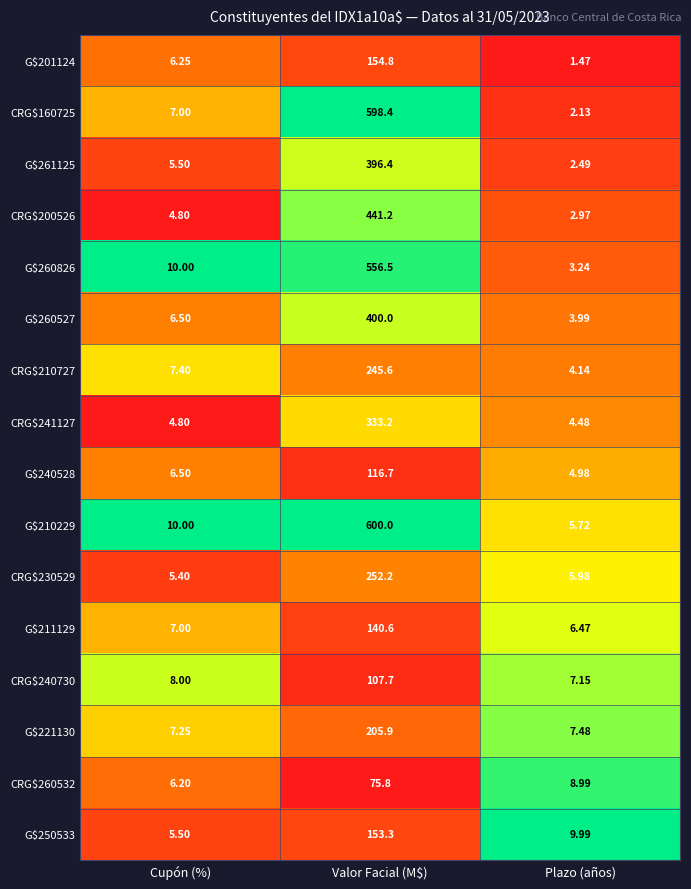

At Valor Facial (M$), list the series in order from largest to smallest.

G$210229, CRG$160725, G$260826, CRG$200526, G$260527, G$261125, CRG$241127, CRG$230529, CRG$210727, G$221130, G$201124, G$250533, G$211129, G$240528, CRG$240730, CRG$260532